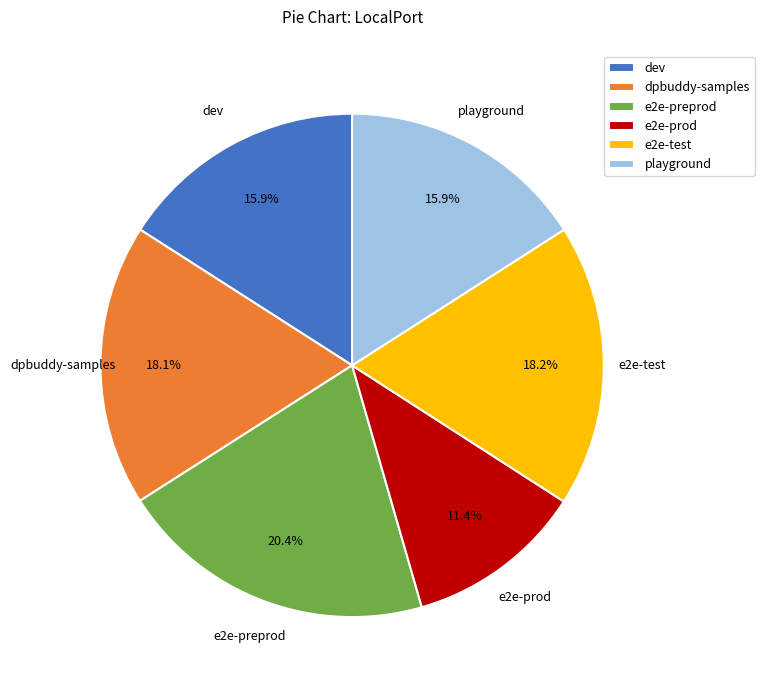

How many segments does this pie chart have?

6